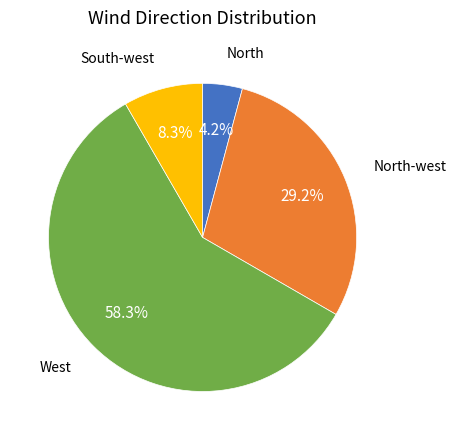

Is there a majority slice in this chart?

Yes